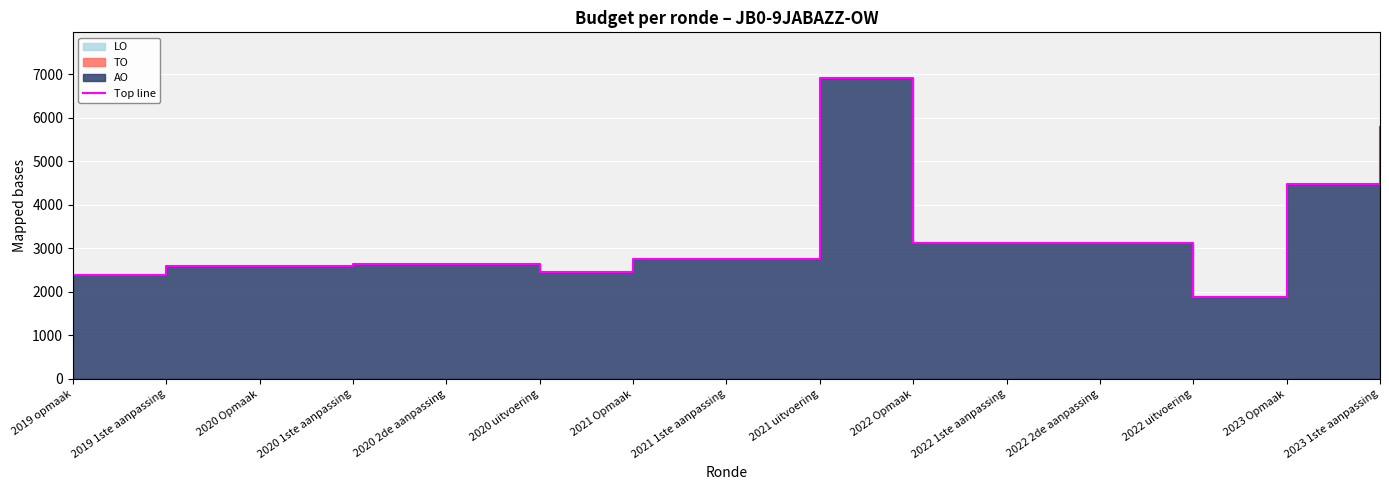

Reading left to right, extract all data points from this chart.

2387	2593	2593	2648	2648	2464	2759	2759	6921	3130	3130	3130	1873	4486	5793